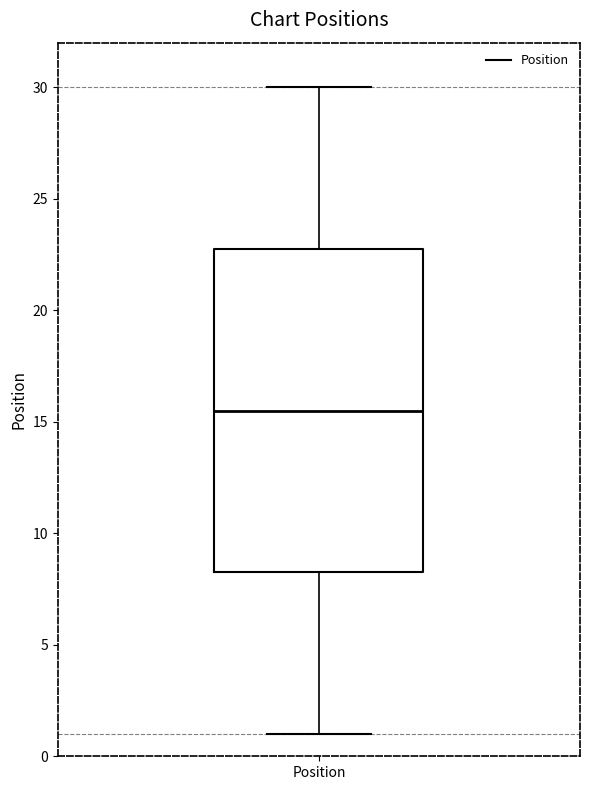

Transcribe this box plot: give where the median line is, the range the box spans, and where the two whiskers end, as read against the y-axis. The values are not printed on the chart, so give them approximately, as read against the axis.

median 15.5, box 8.5 to 23.0, whiskers 1.0 to 30.0